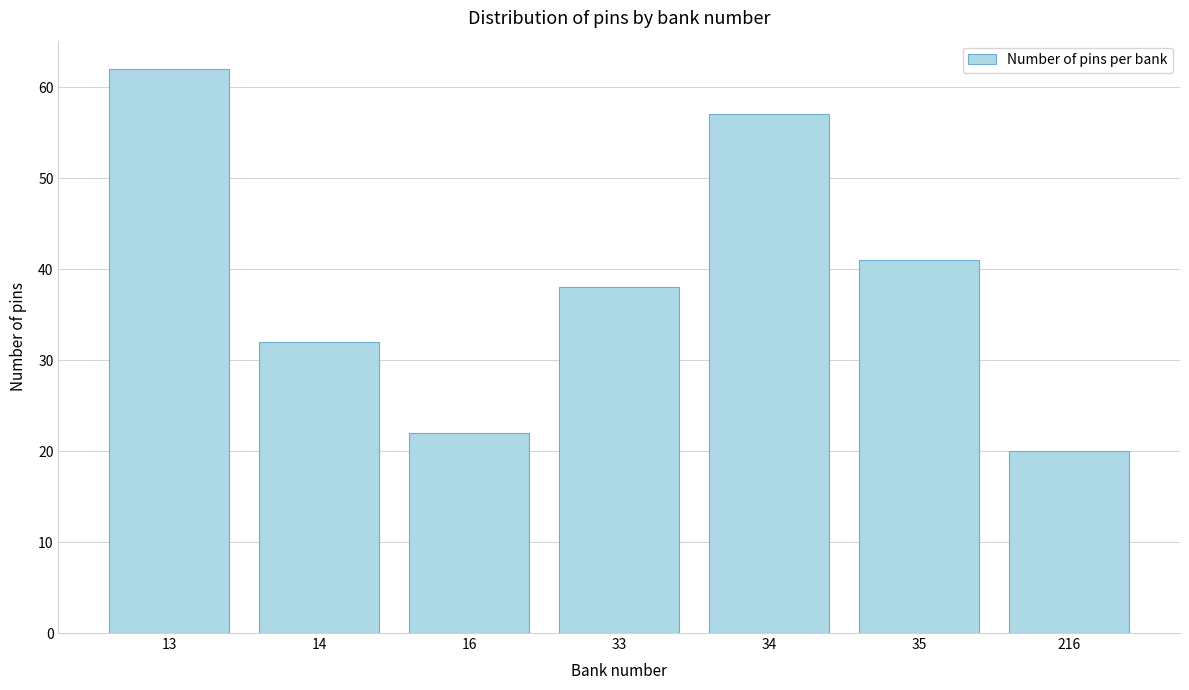

Reading right to left, list all the values displayed in this chart.

20	41	57	38	22	32	62